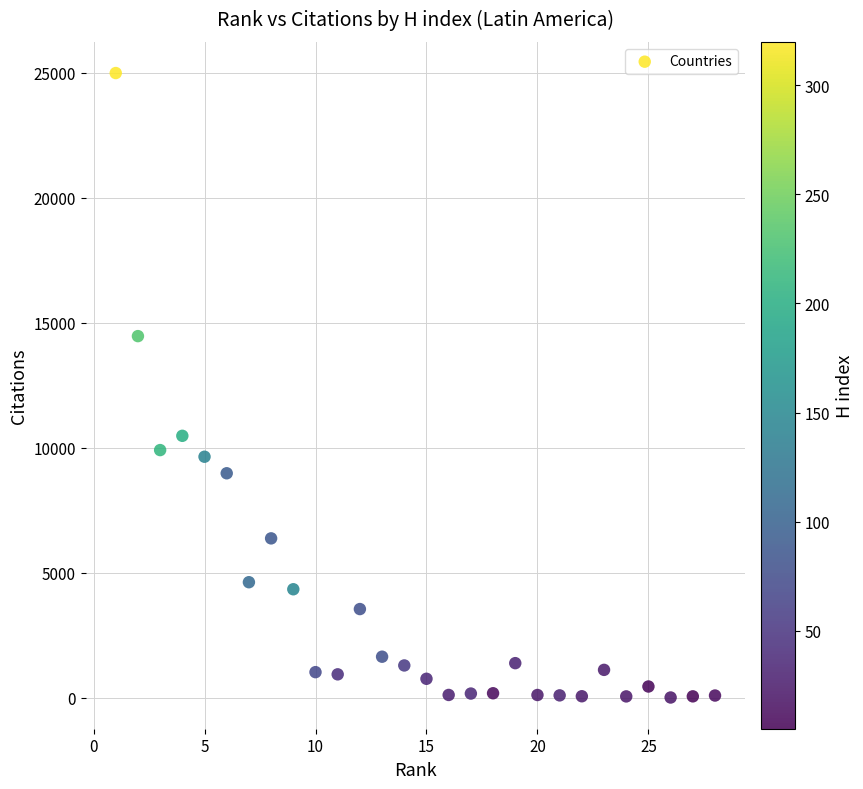

What is the range of X values (max minus min)?

27